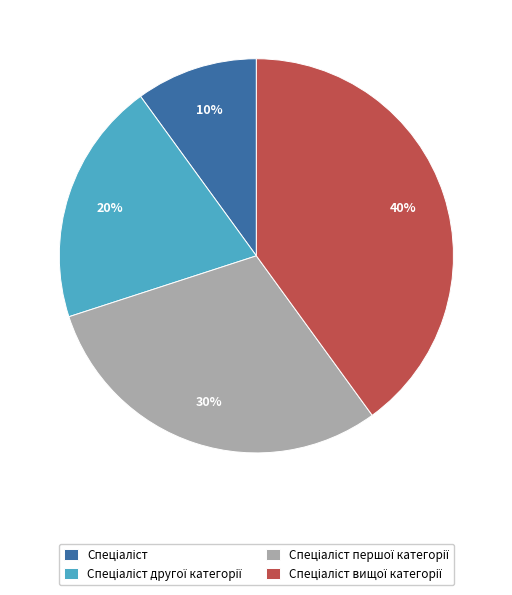

To the nearest percent, what is the average slice percentage?

25%